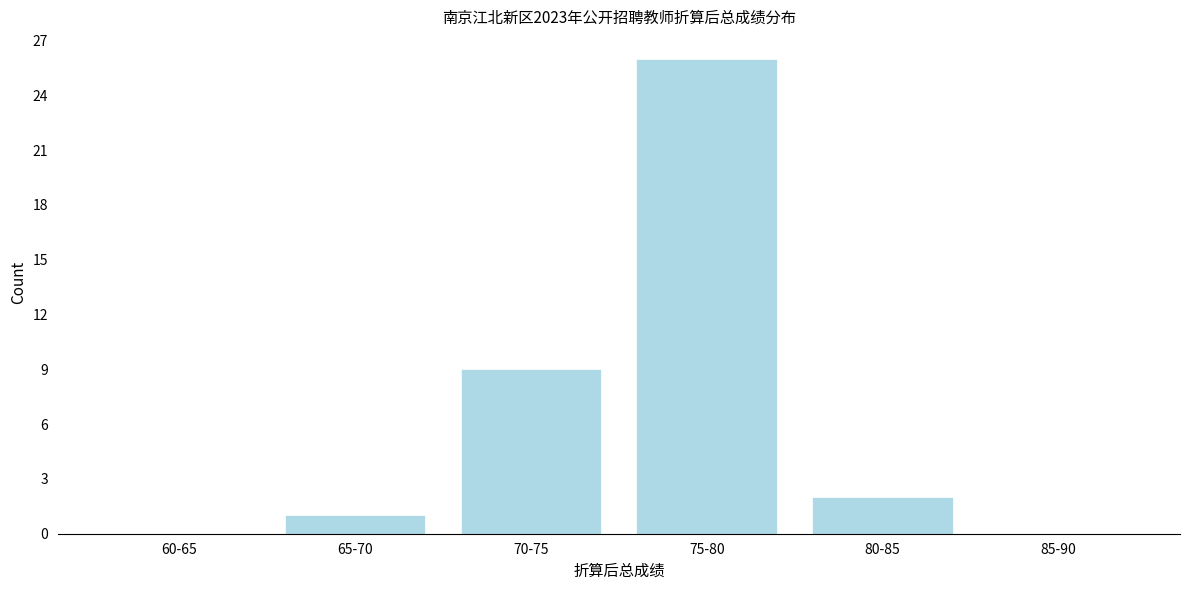

Reading left to right, what are all the values shown in this chart?

60-65=0	65-70=1	70-75=9	75-80=26	80-85=2	85-90=0